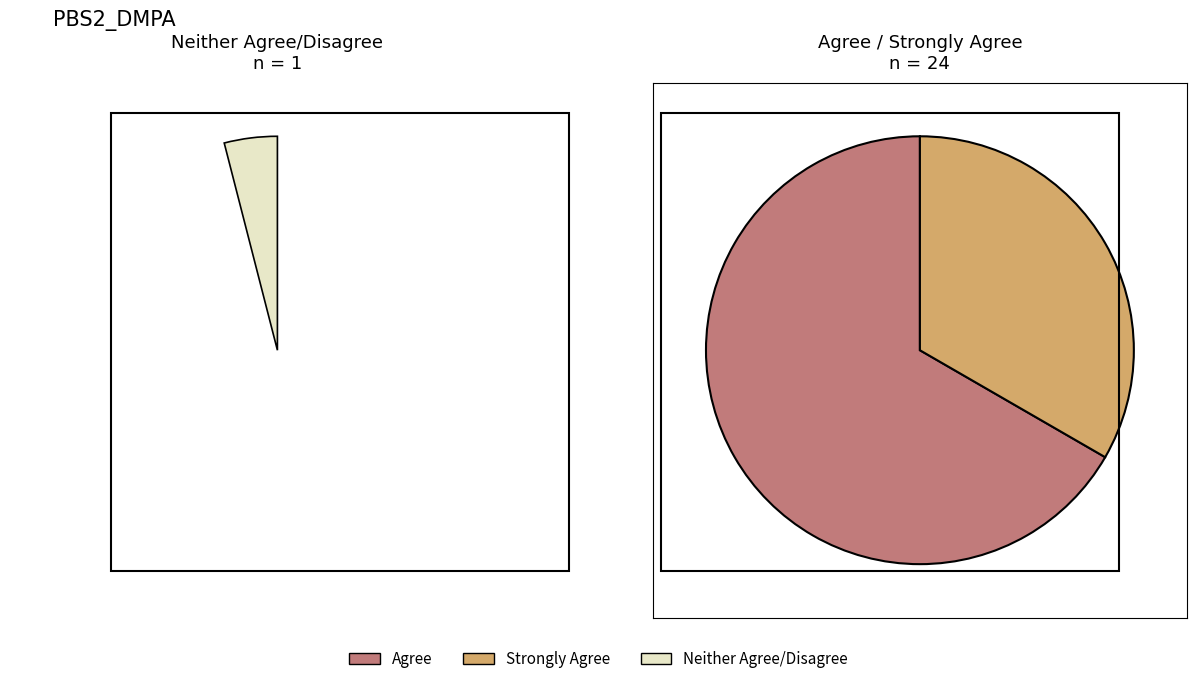

How many slices are in this pie chart?

3